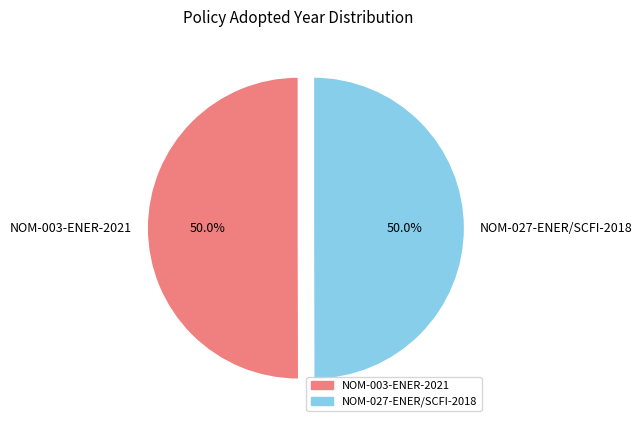

How much of the chart is everything except NOM-003-ENER-2021?

50.0%